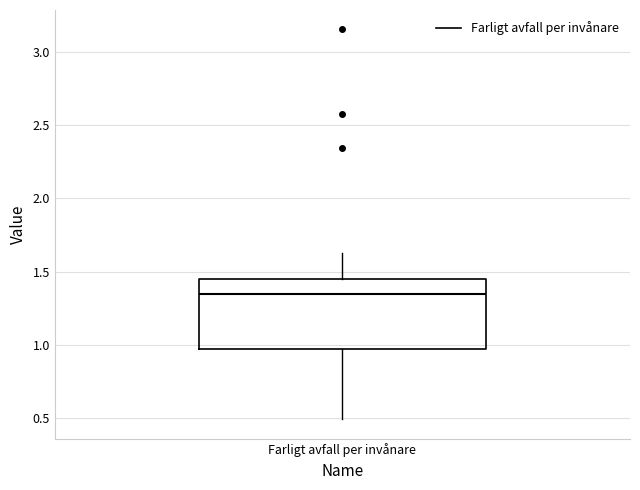

Read this box plot against the y-axis: the position of the median line, the range covered by the box, and the ends of both whiskers. The values are not printed on the chart, so give them approximately, as read against the axis.

median 1.35, box 0.95 to 1.45, whiskers 0.50 to 1.65